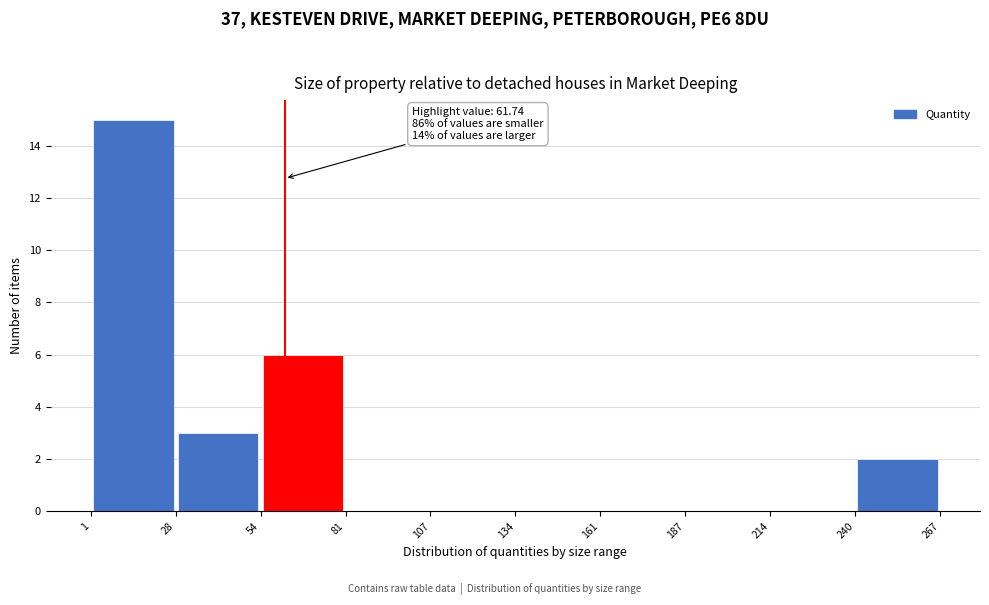

Which range on the x-axis has the tallest bar?

1 to 28